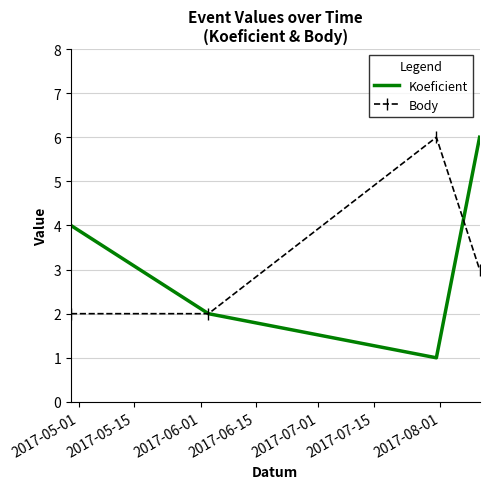

Which series has the largest range (max minus min)?

Koeficient